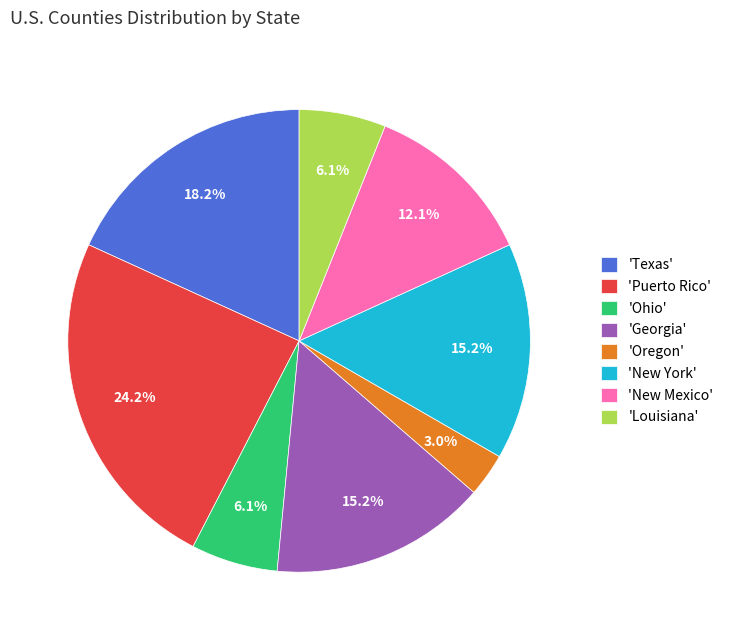

Approximately how many times larger is the value at 'Louisiana' compared to 'New Mexico'?

0.5